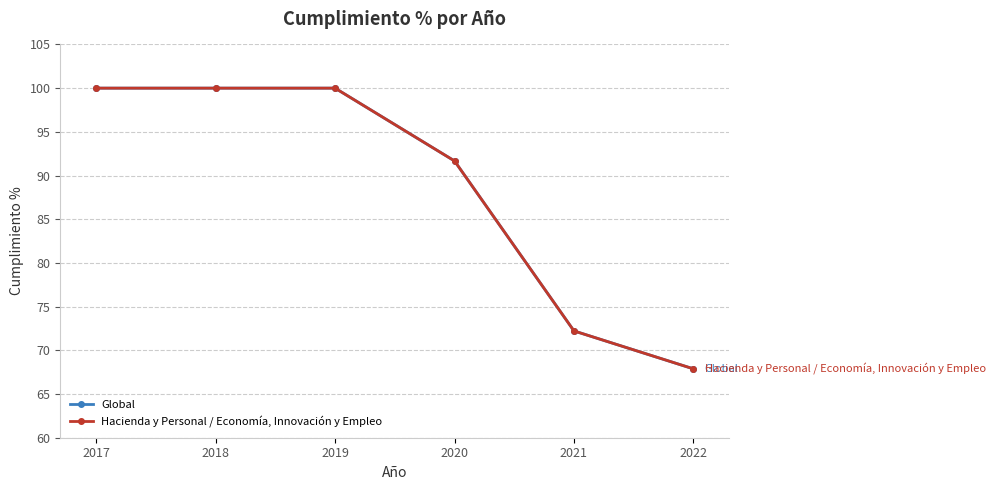

Which category has the highest value in the Hacienda y Personal / Economía, Innovación y Empleo series?

2017